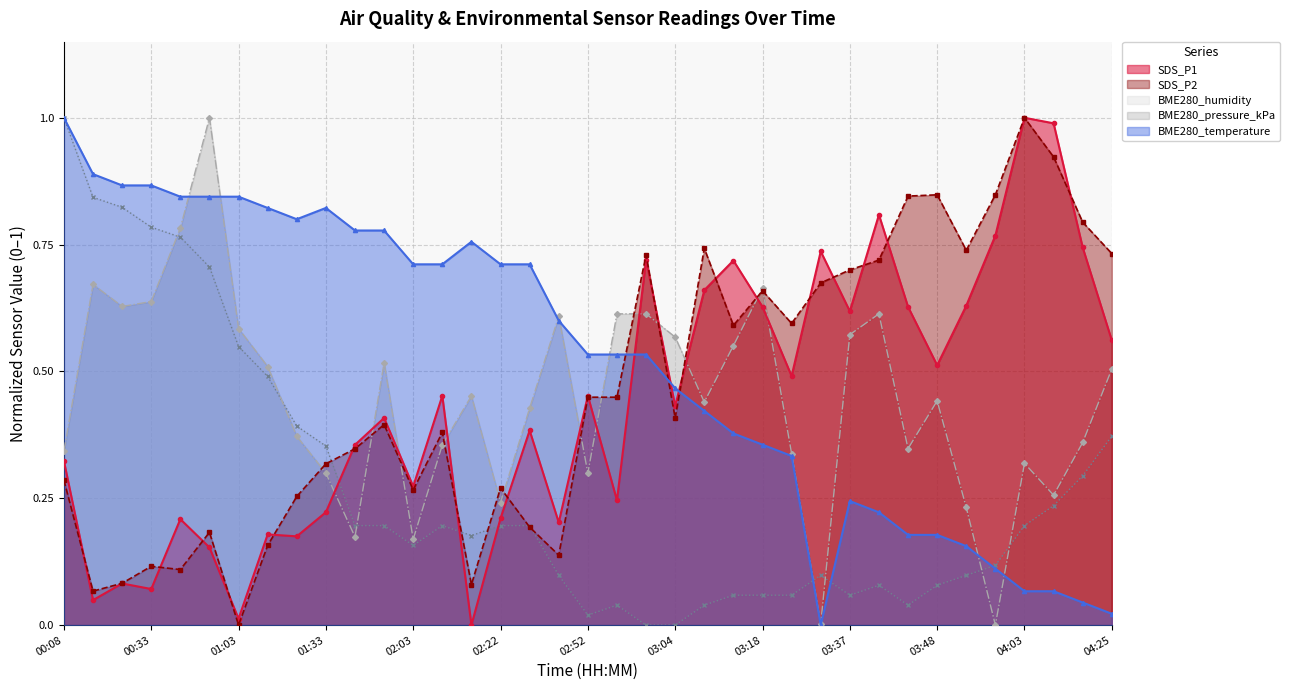

Which series ends up on top after the final intersection of BME280_pressure_kPa and SDS_P1?

SDS_P1